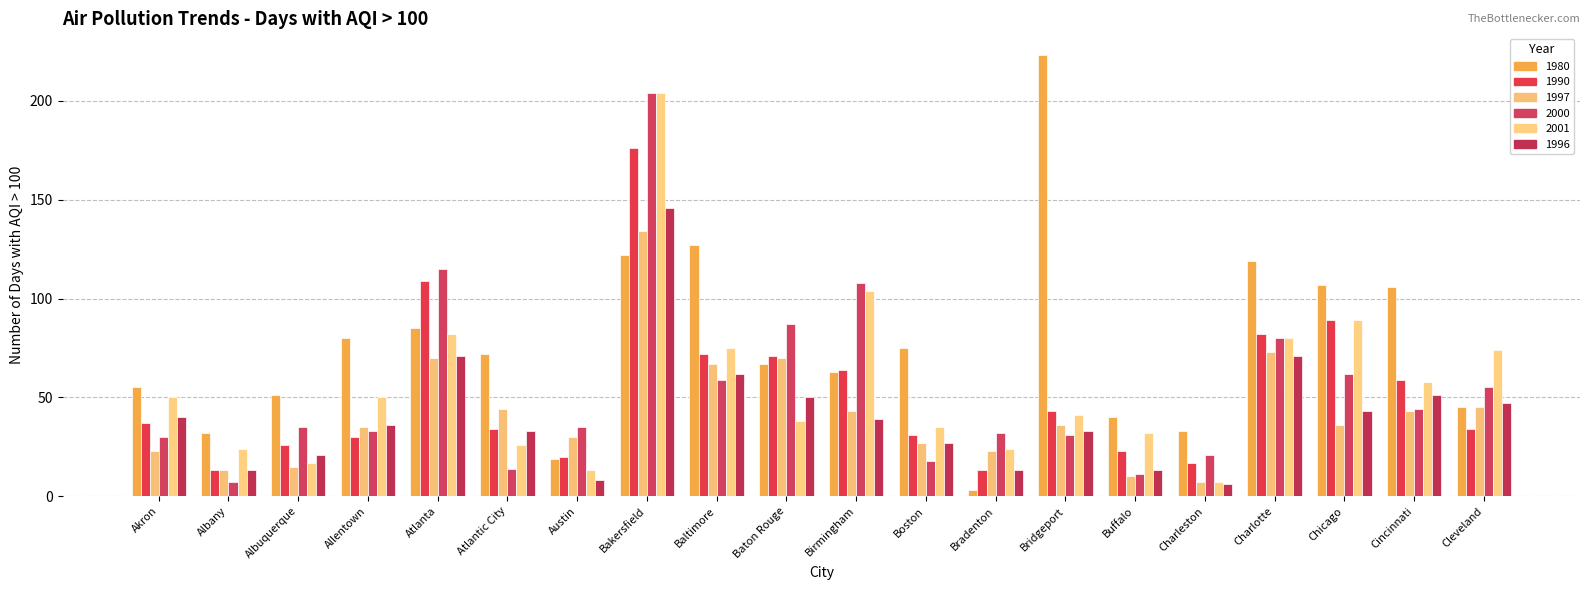

True or false: 1980 has a value of 14 at Baton Rouge.

False